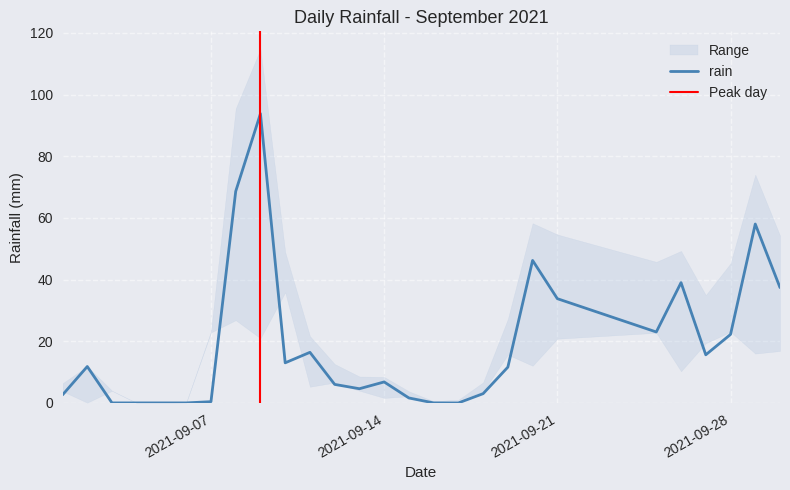

How many interior local peaks (higher than both neighbors) does the data have?

7